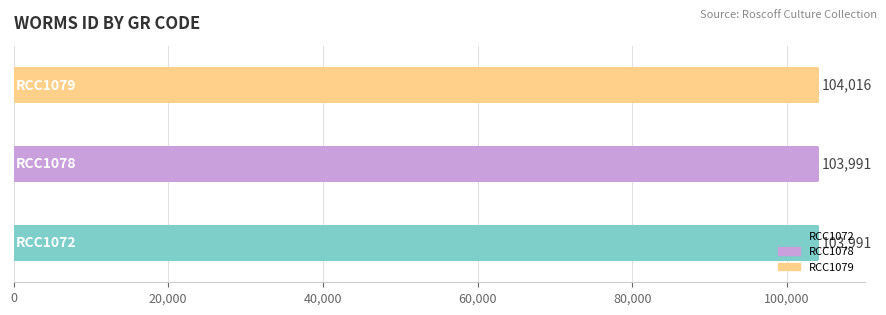

How many values are between 103991 and 104016?

3